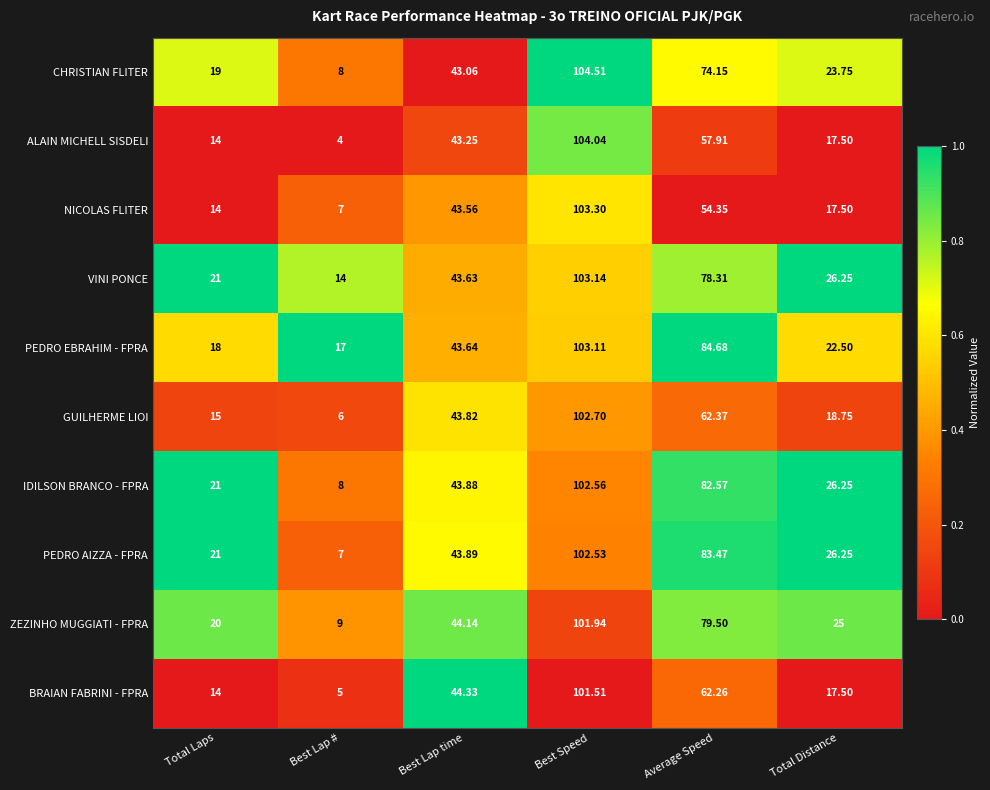

Between Best Lap # and Total Distance, which series saw the biggest shift?

PEDRO AIZZA - FPRA